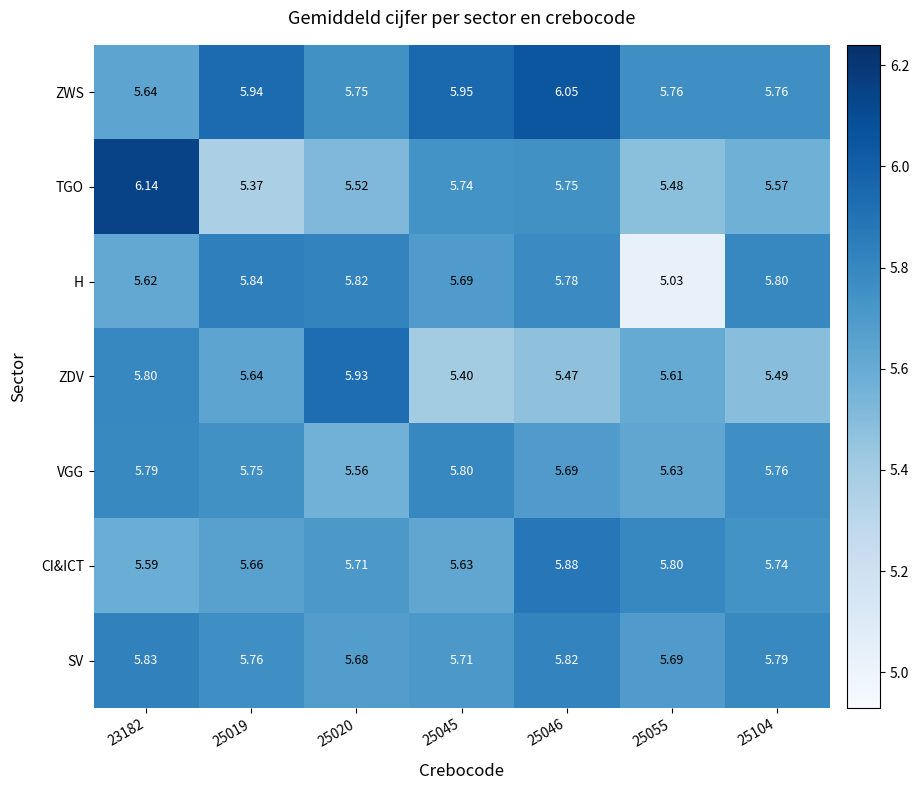

Which series has the widest spread of values?

H